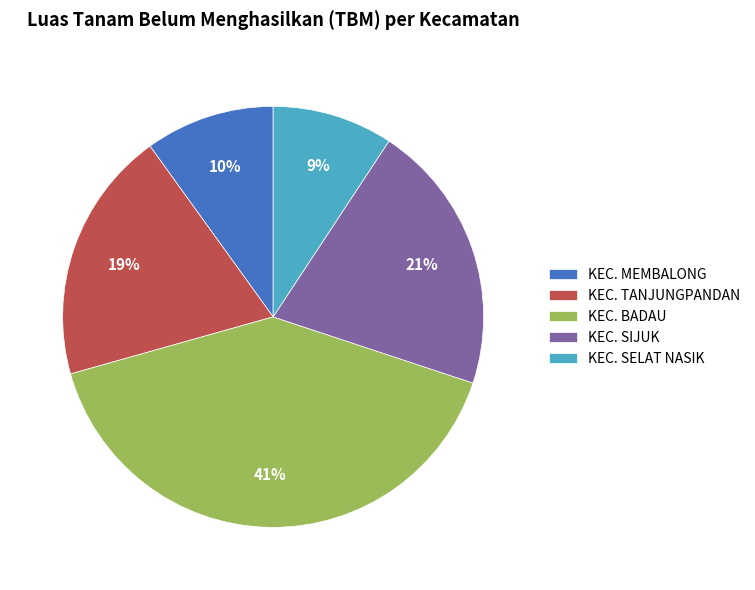

To the nearest percent, what is the combined percentage of KEC. MEMBALONG and KEC. SELAT NASIK?

19%